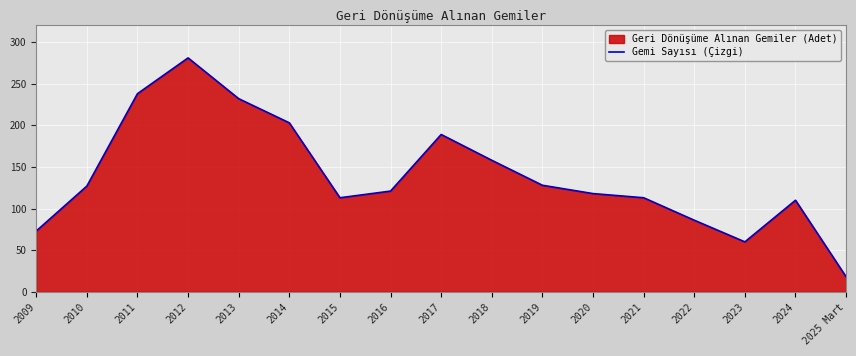

List the labels in order of value, smallest first.

2025 Mart, 2023, 2009, 2022, 2024, 2015, 2021, 2020, 2016, 2010, 2019, 2018, 2017, 2014, 2013, 2011, 2012